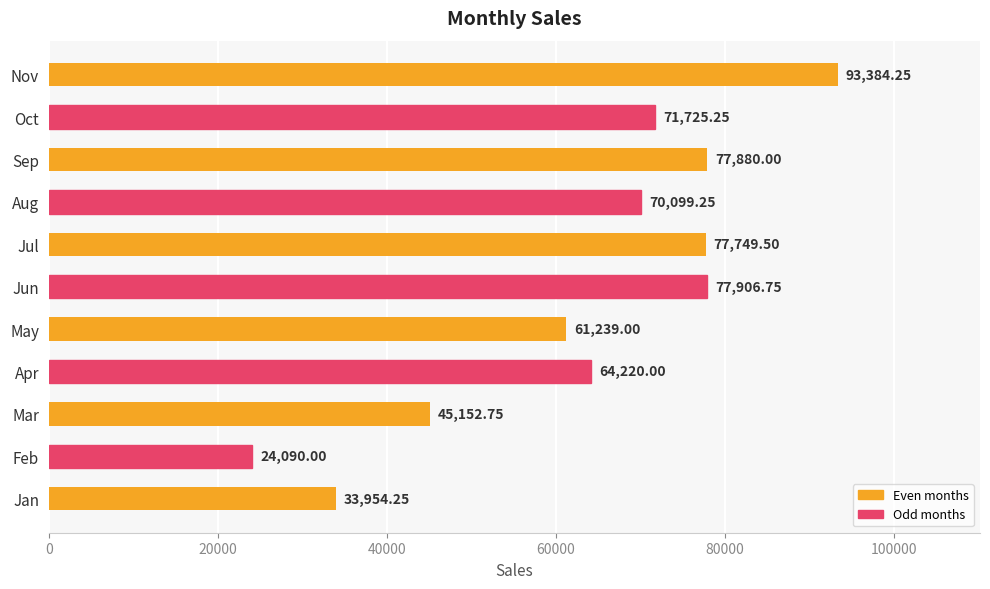

Where is the data nearest to the value 58737?

May